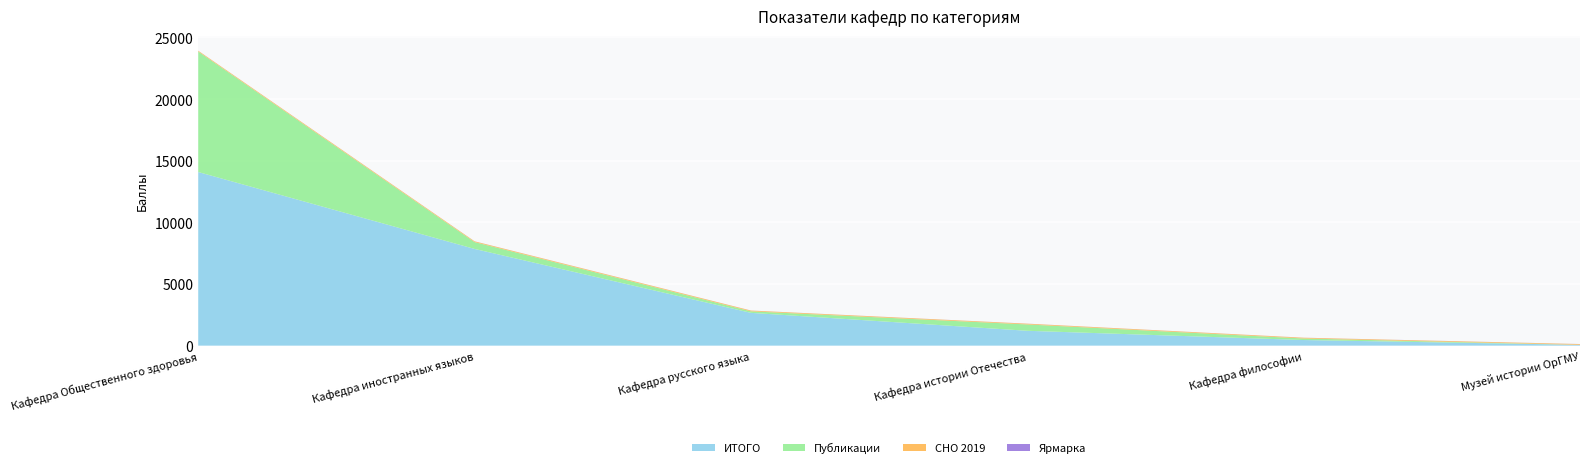

Reading left to right, extract all data points from this chart.

ИТОГО: Кафедра Общественного здоровья=14085	Кафедра иностранных языков=7845	Кафедра русского языка=2660	Кафедра истории Отечества=1205	Кафедра философии=455	Музей истории ОрГМУ=65
Публикации: Кафедра Общественного здоровья=9775	Кафедра иностранных языков=555	Кафедра русского языка=125	Кафедра истории Отечества=515	Кафедра философии=125	Музей истории ОрГМУ=0
СНО 2019: Кафедра Общественного здоровья=60	Кафедра иностранных языков=60	Кафедра русского языка=60	Кафедра истории Отечества=60	Кафедра философии=60	Музей истории ОрГМУ=60
Ярмарка: Кафедра Общественного здоровья=5	Кафедра иностранных языков=5	Кафедра русского языка=5	Кафедра истории Отечества=5	Кафедра философии=5	Музей истории ОрГМУ=5